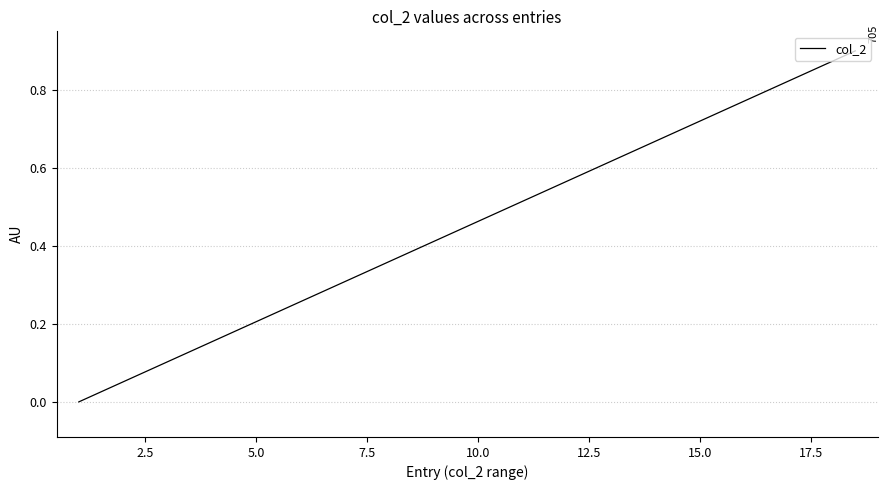

Count the number of data series in this chart.

1